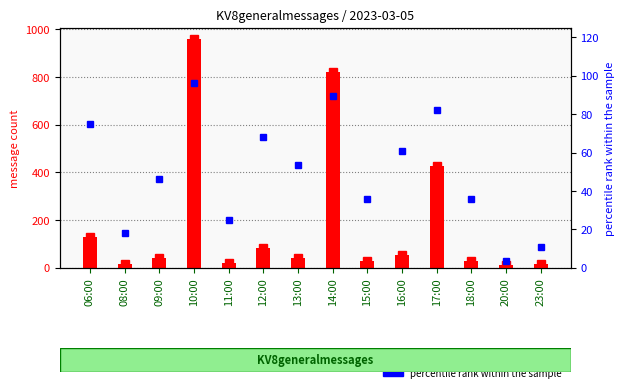

What are all the series names shown in the legend?

message count, percentile rank within the sample